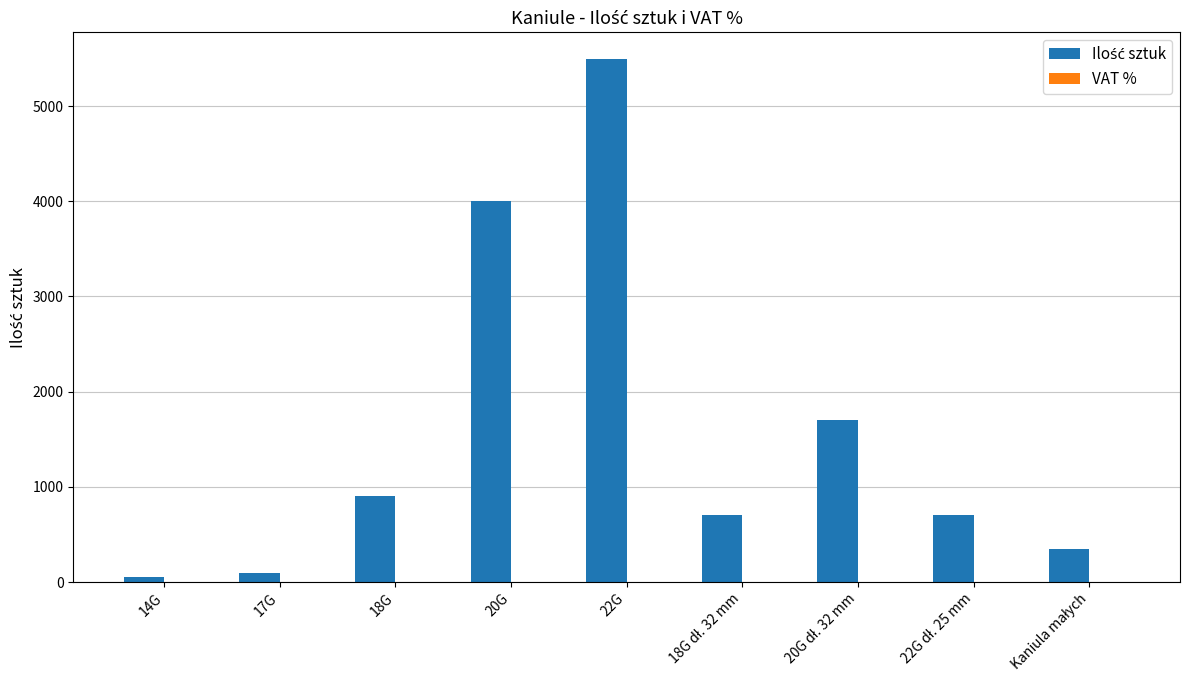

What is the greatest value displayed?

5500.0